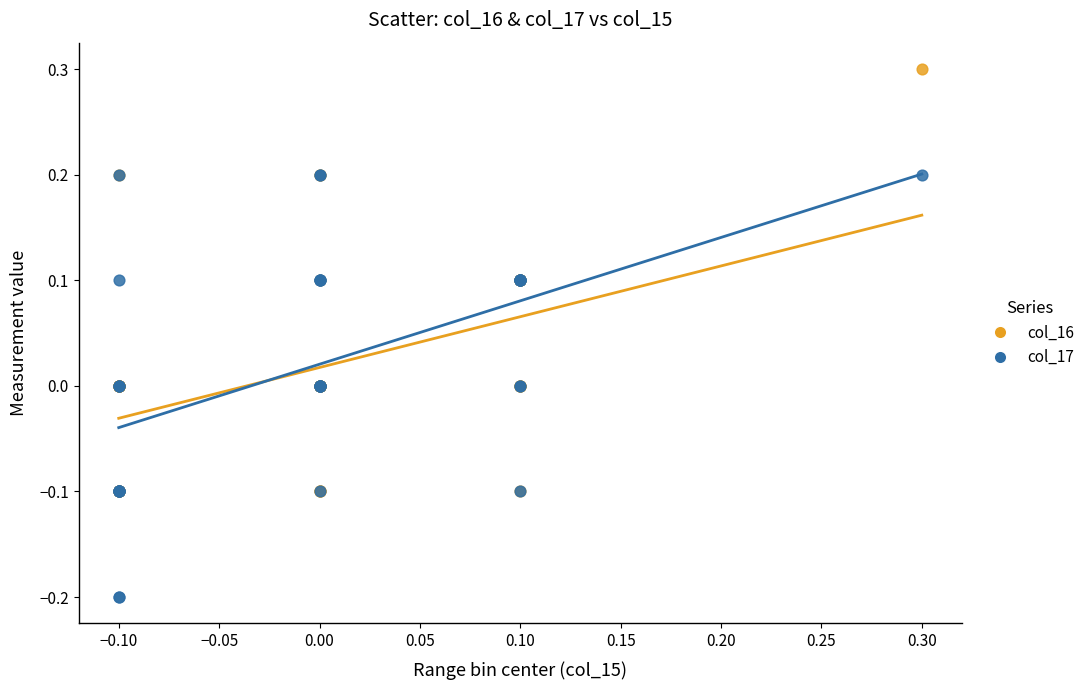

Which series contains the highest Y value?

col_16